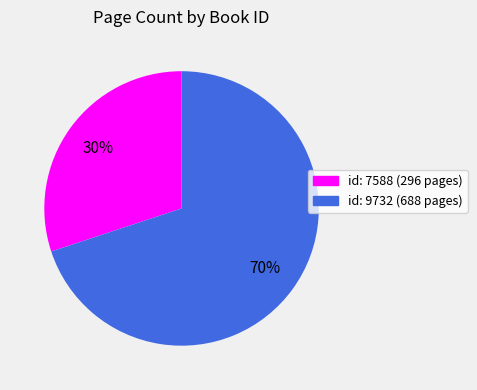

Does any single category account for the majority?

Yes